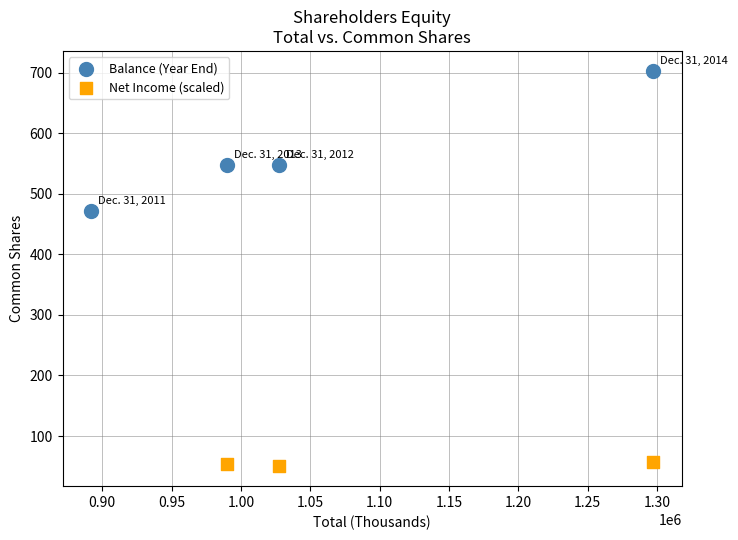

Which series has the widest spread of Y values?

Balance (Year End)